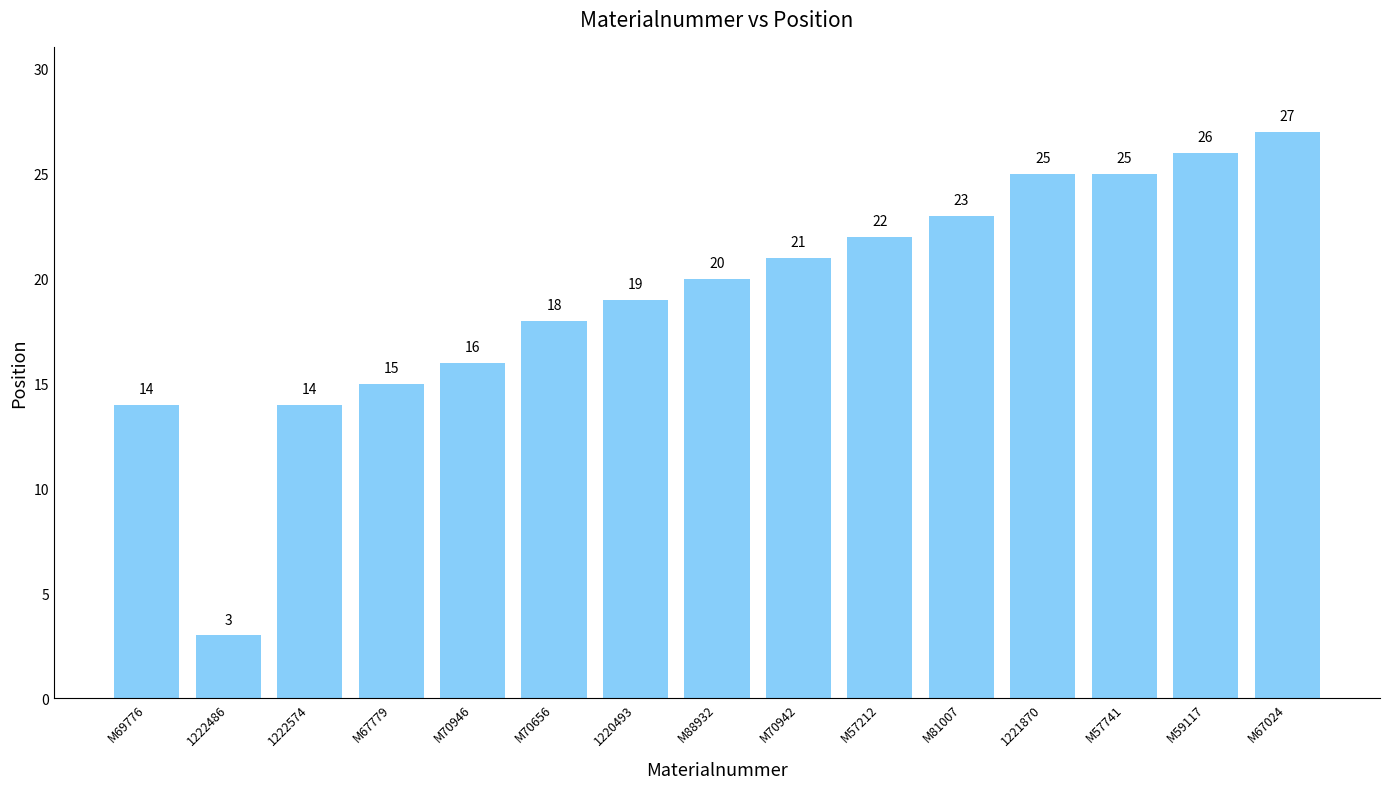

How many bars are there in total?

15